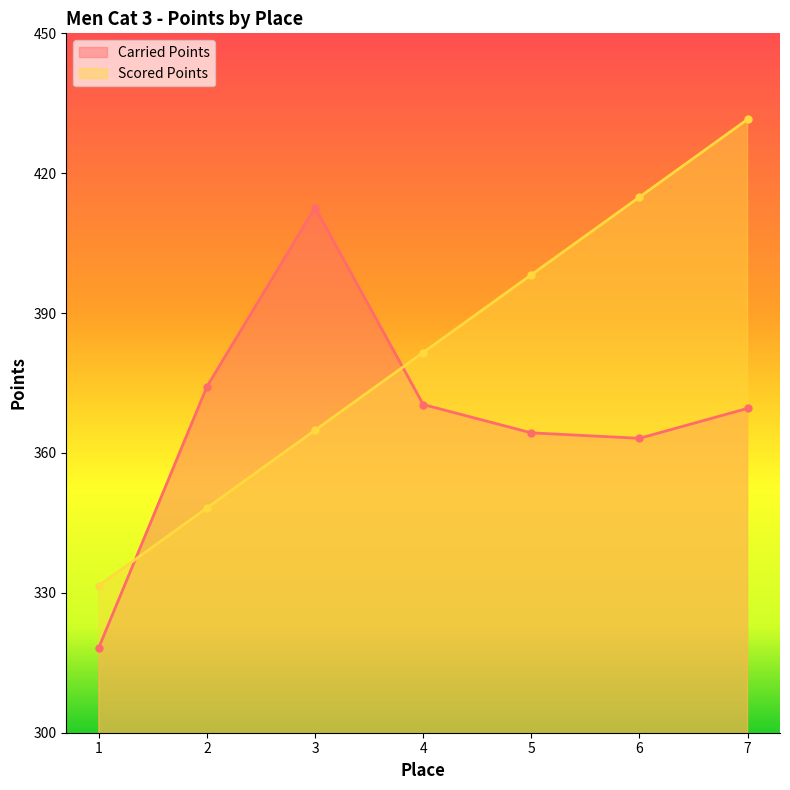

How many times do Scored Points and Carried Points cross each other?

2